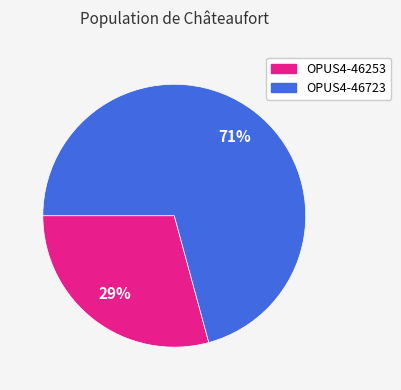

What is the ratio of the value at OPUS4-46253 to the value at OPUS4-46723?

0.4